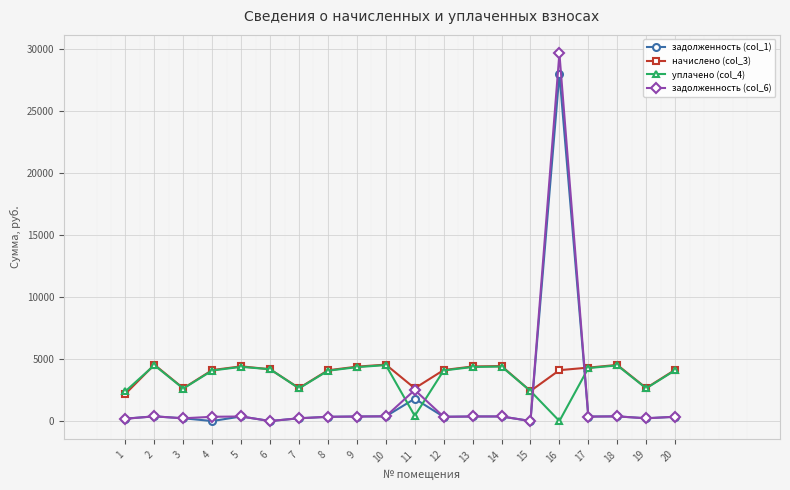

What is the difference between the maximum and minimum values in the задолженность (col_6) series?

29684.2